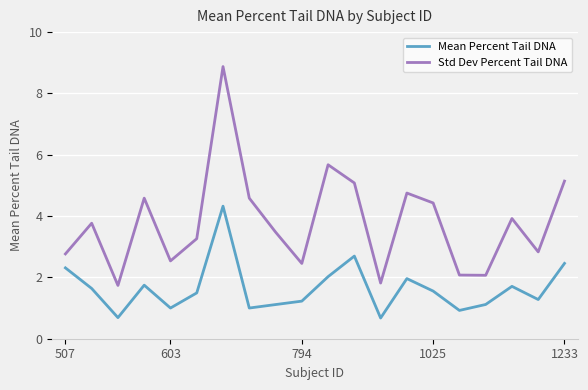

List the series in order of their overall mean, lowest first.

Mean Percent Tail DNA, Std Dev Percent Tail DNA